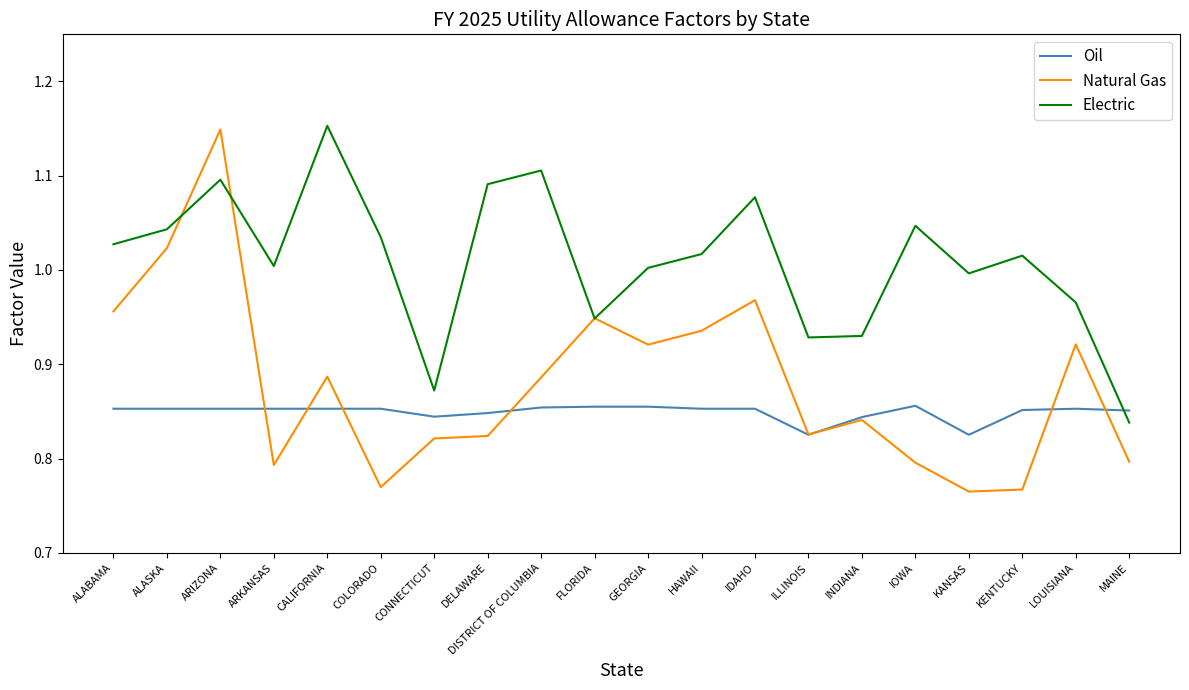

Rank the series by their average value, from highest to lowest.

Electric, Natural Gas, Oil